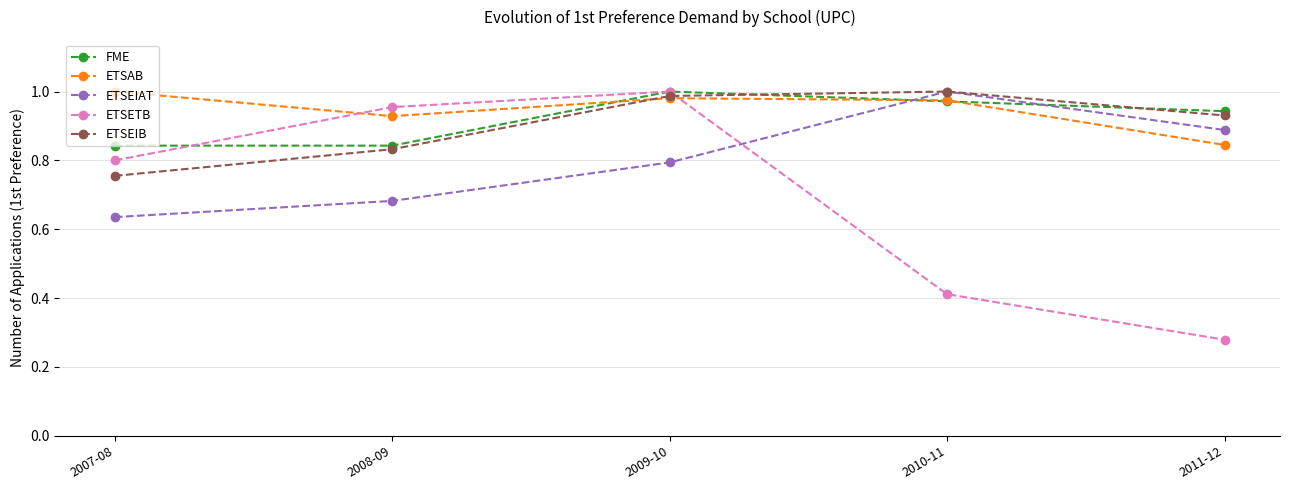

At which label does ETSAB reach its minimum?

2011-12